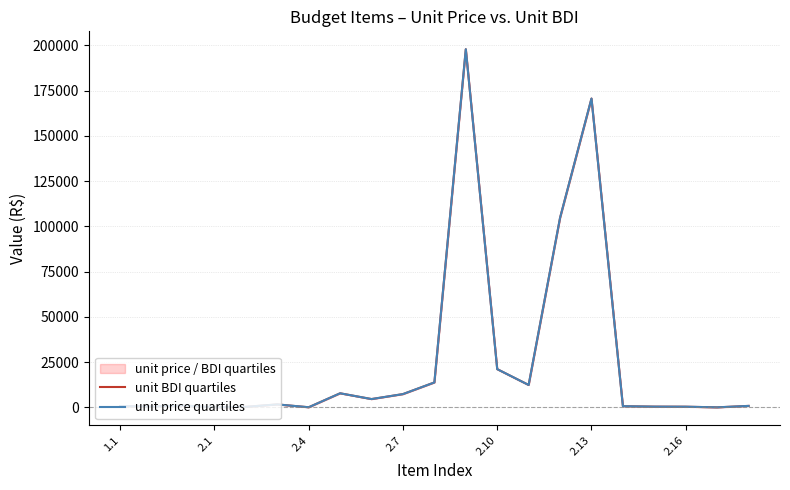

After their last crossing, which series has the higher values: unit BDI quartiles or unit price quartiles?

unit price quartiles